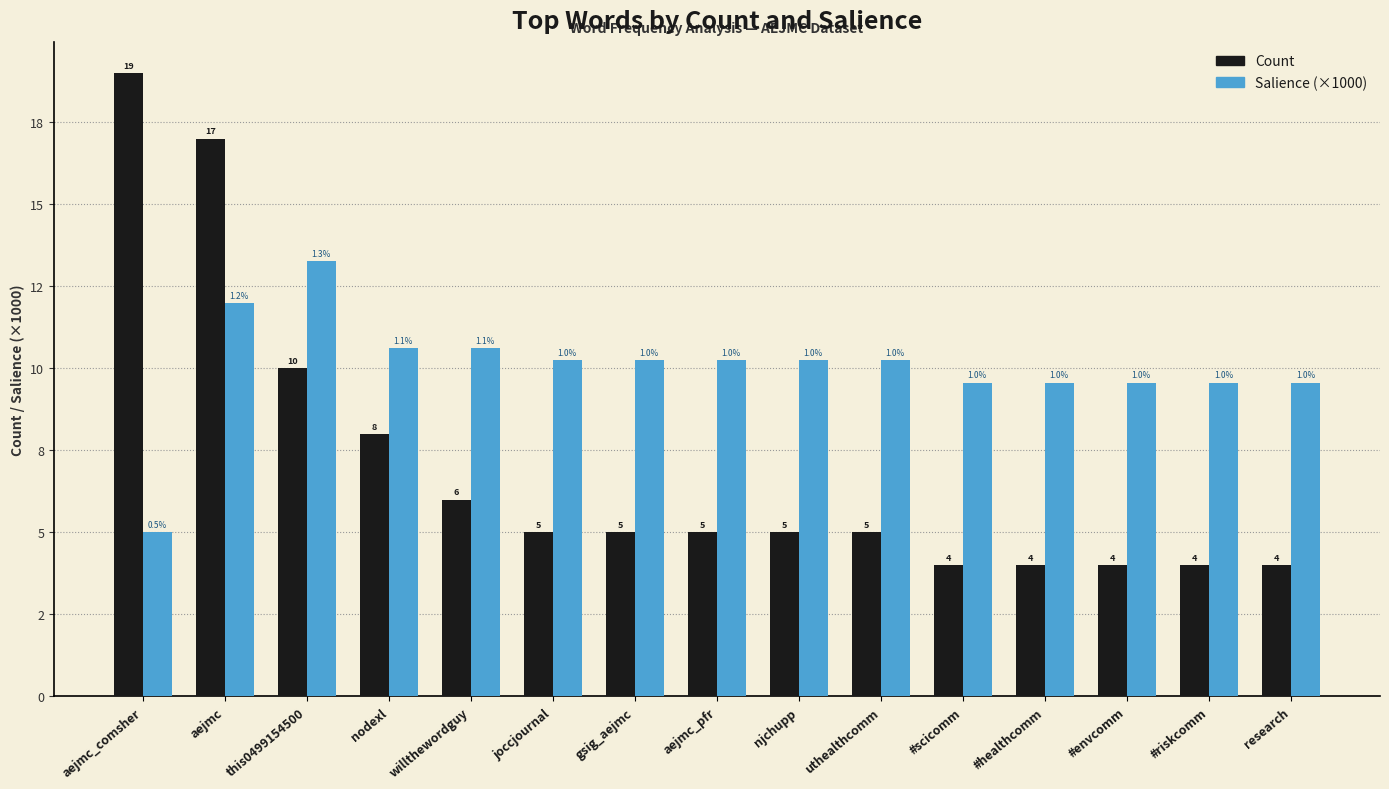

Are the bars grouped side by side (vs. stacked)?

Yes